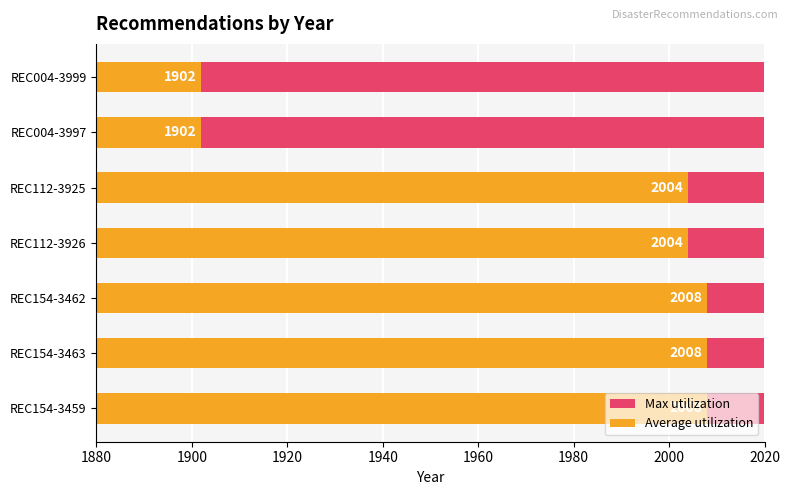

Is the value of Average utilization at 1920 greater than the value of Max utilization at 1960?

Yes